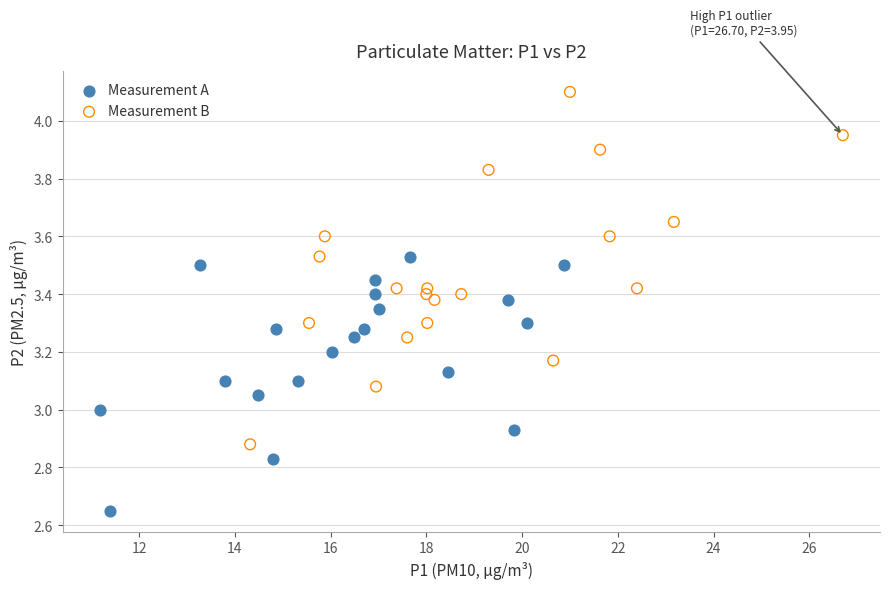

Which series contains the lowest Y value?

Measurement A